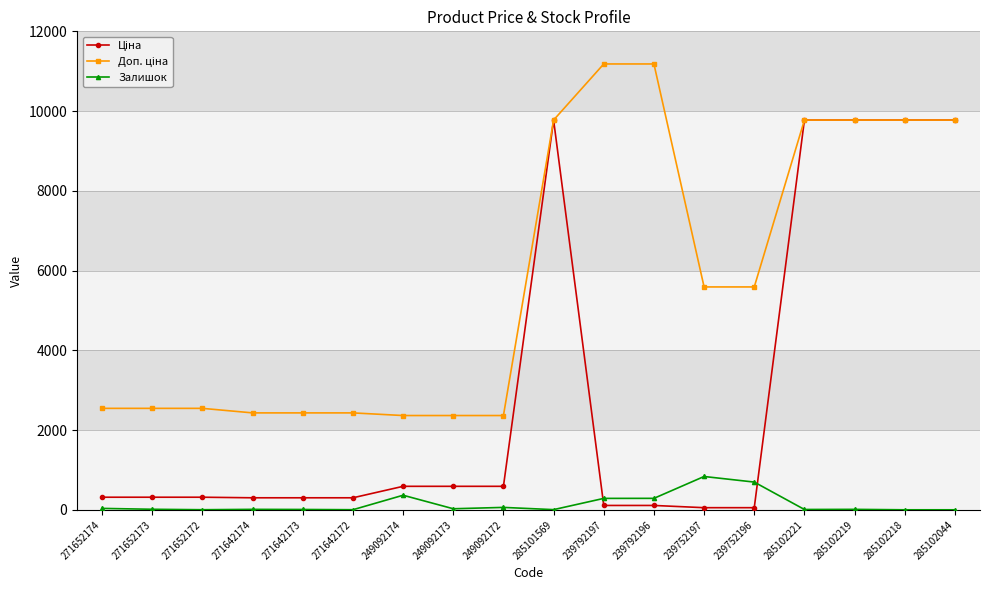

How many distinct data groups are displayed?

3